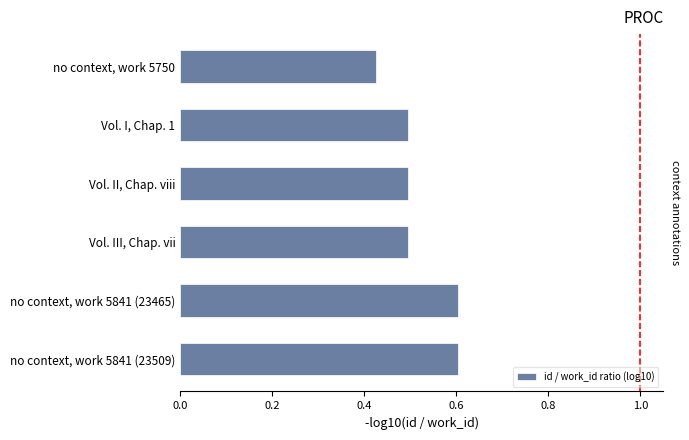

True or false: the data shows 1.0 at no context, work 5841 (23465).

False